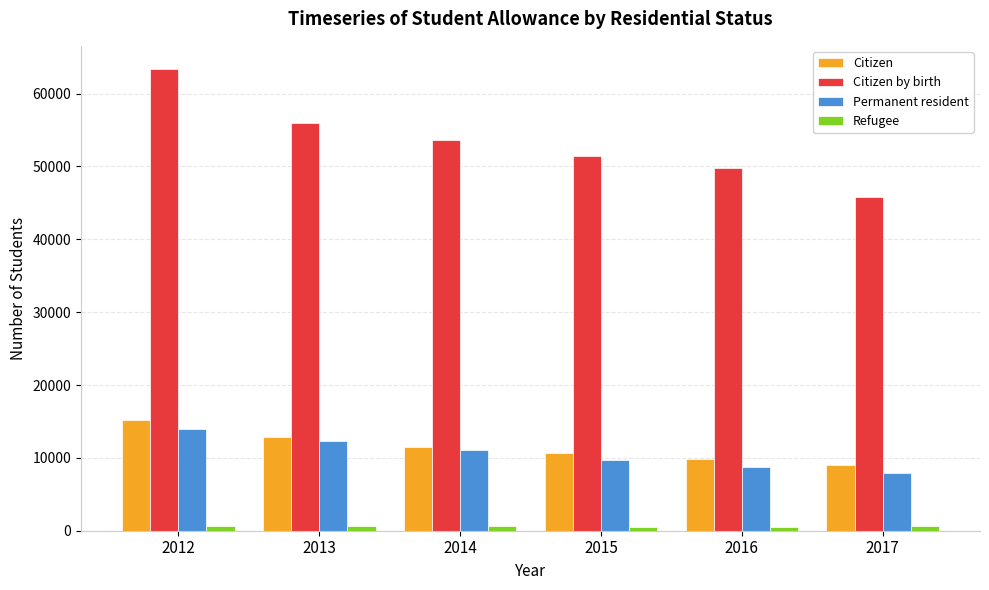

How many values in the Citizen series are below 11517?

3